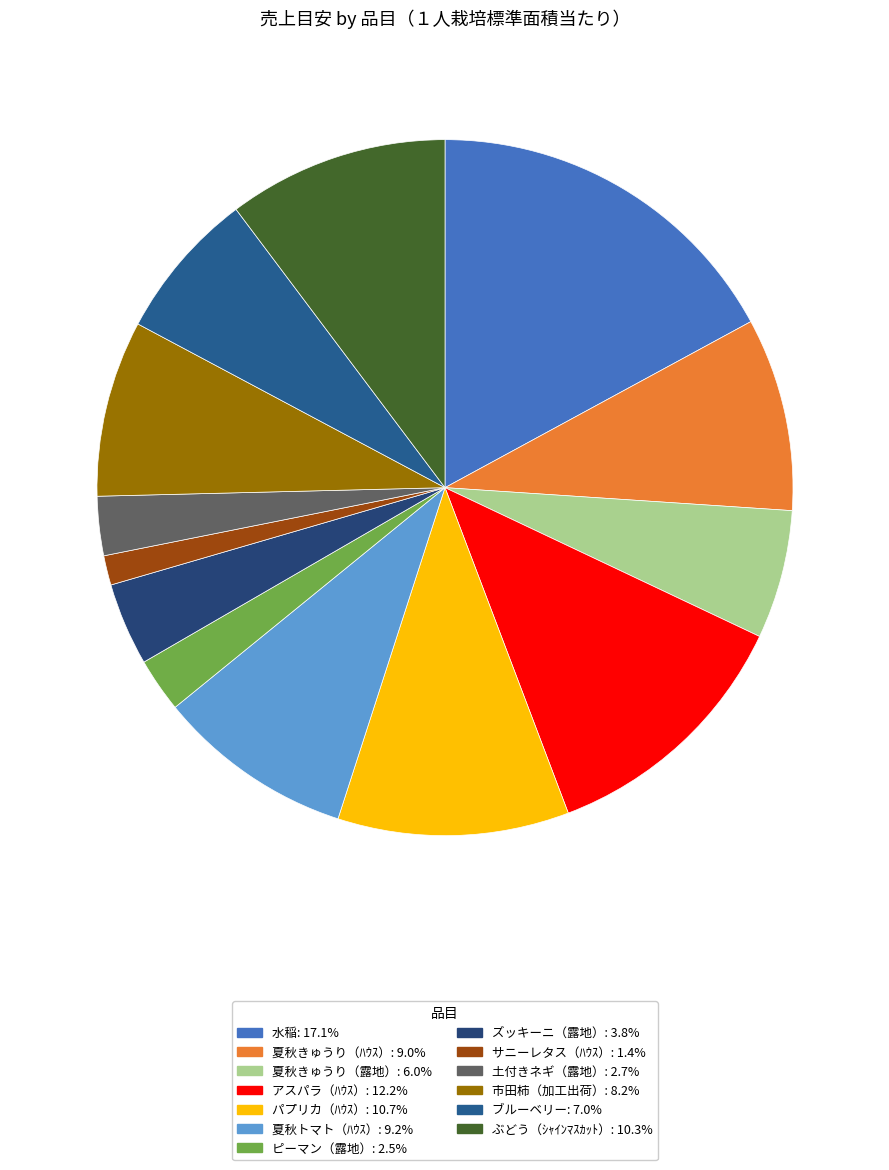

Does any single category account for the majority?

No